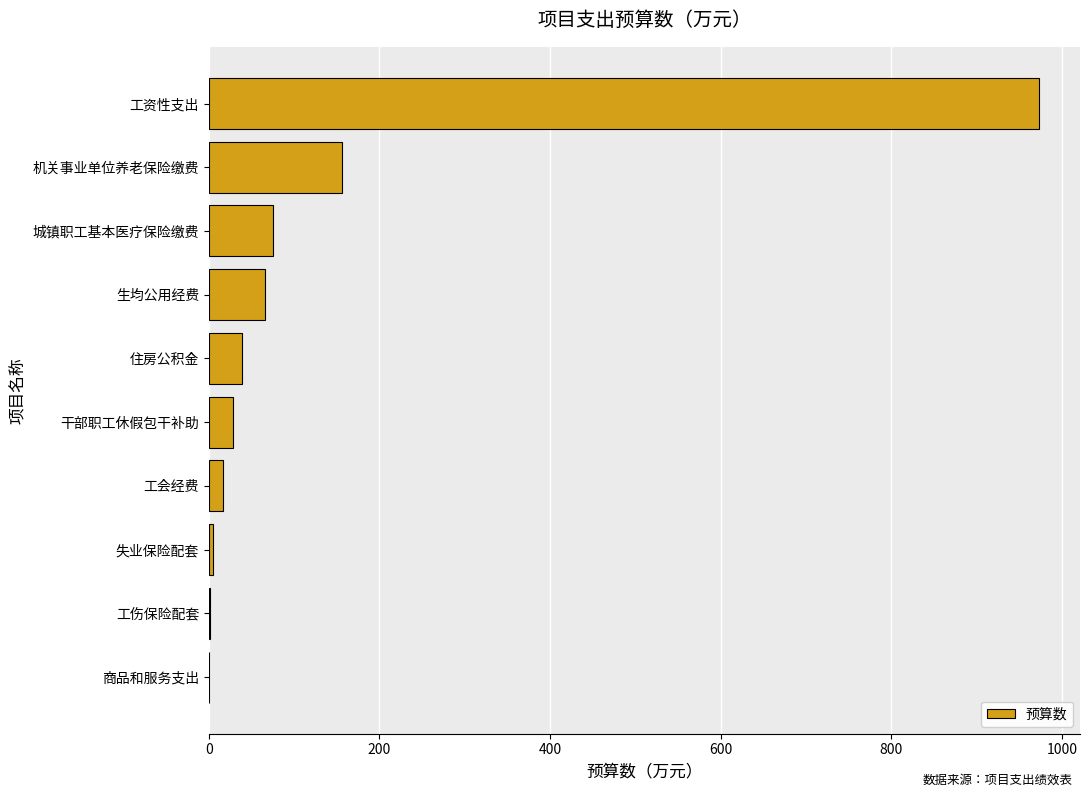

What is the maximum value shown in the chart?

972.8